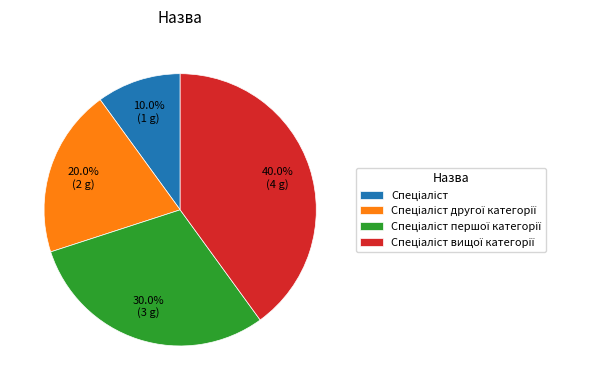

Is there any slice that represents more than half of the pie?

No